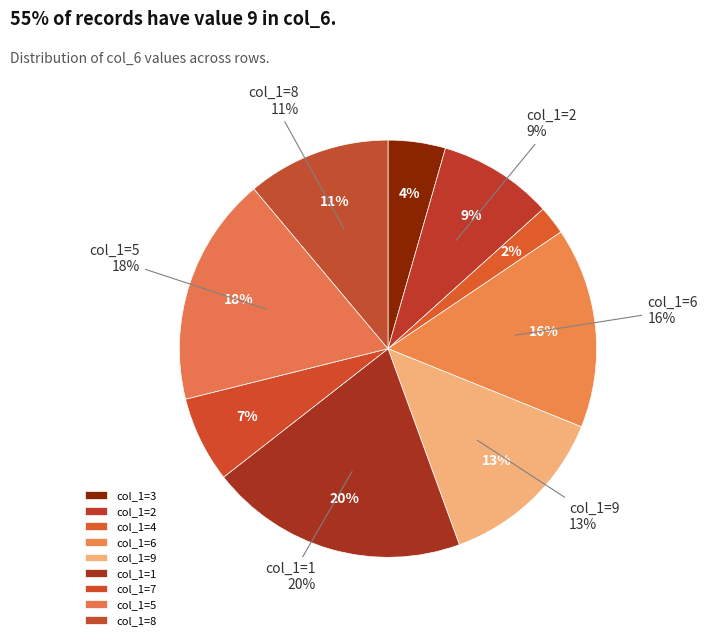

Which has a higher value, 9 or 6?

6